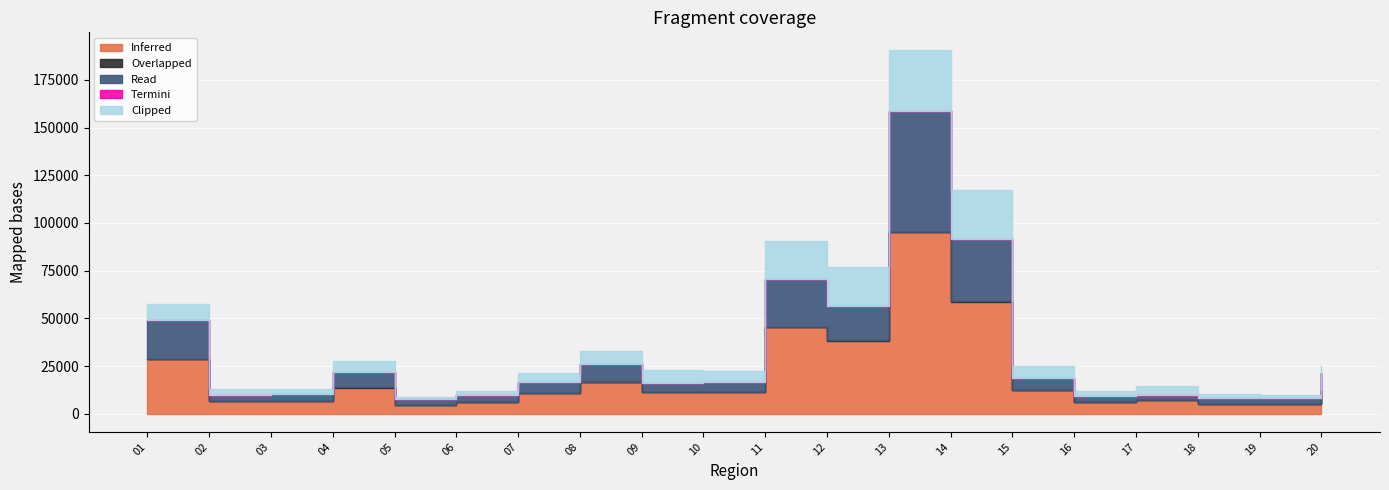

What are all the series names shown in the legend?

Inferred, Overlapped, Read, Termini, Clipped